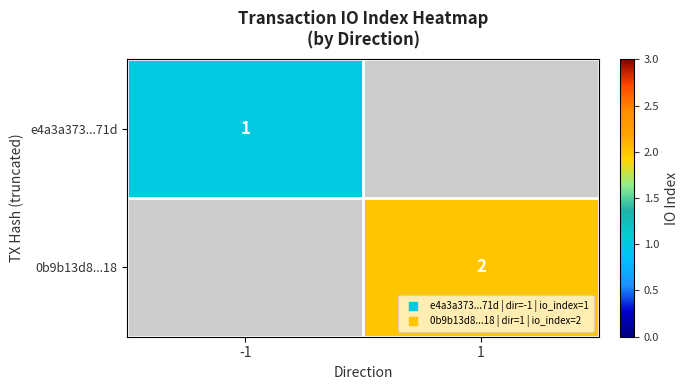

Is the value of e4a3a373...71d at 1 greater than the value of 0b9b13d8...18 at -1?

No